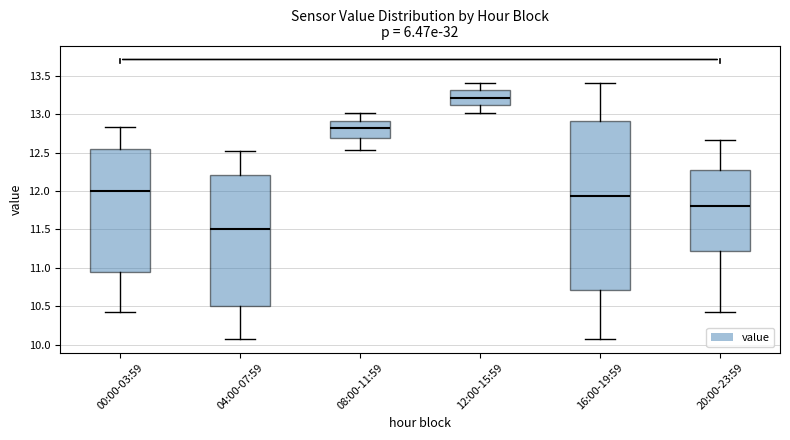

Reading left to right, transcribe this box plot: for each box, give where its median line is, the range the box spans, and where its two whiskers end, as read against the y-axis. The values are not printed on the chart, so give them approximately, as read against the axis.

00:00-03:59: median 12.00, box 10.95 to 12.55, whiskers 10.45 to 12.85
04:00-07:59: median 11.50, box 10.50 to 12.20, whiskers 10.10 to 12.50
08:00-11:59: median 12.80, box 12.70 to 12.90, whiskers 12.55 to 13.00
12:00-15:59: median 13.20, box 13.10 to 13.30, whiskers 13.00 to 13.40
16:00-19:59: median 11.95, box 10.70 to 12.90, whiskers 10.10 to 13.40
20:00-23:59: median 11.80, box 11.20 to 12.30, whiskers 10.40 to 12.65